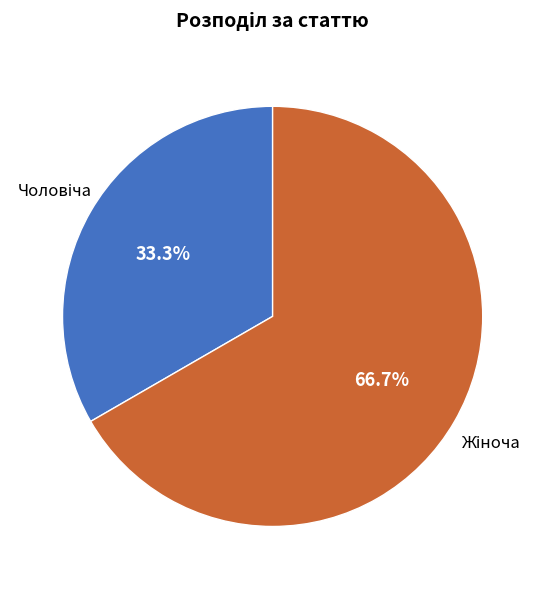

Is there any slice that represents more than half of the pie?

Yes